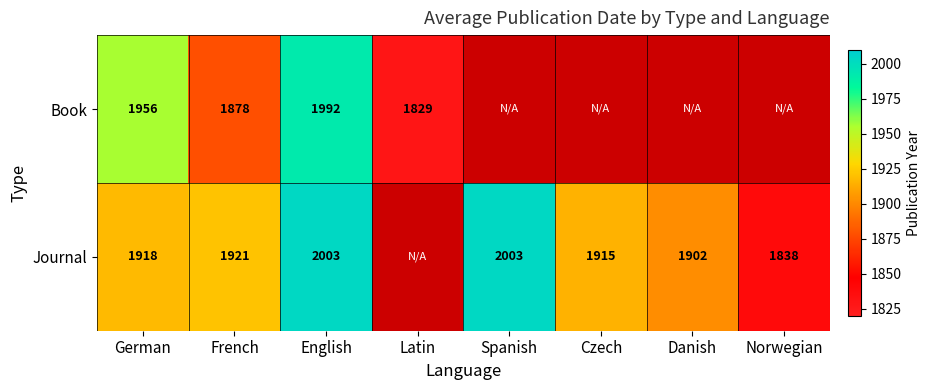

At how many categories does at least one series exceed 182?

8